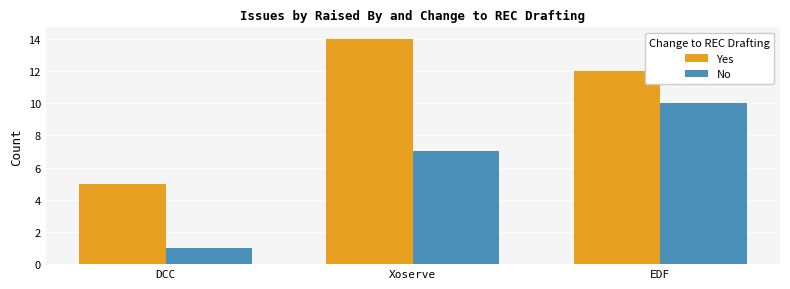

What is the sum of the No values at DCC and Xoserve?

8